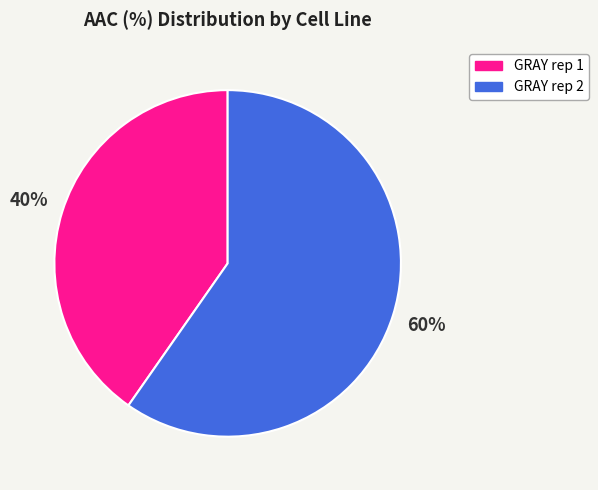

Do GRAY rep 1 and GRAY rep 2 together represent more than half of the pie?

Yes